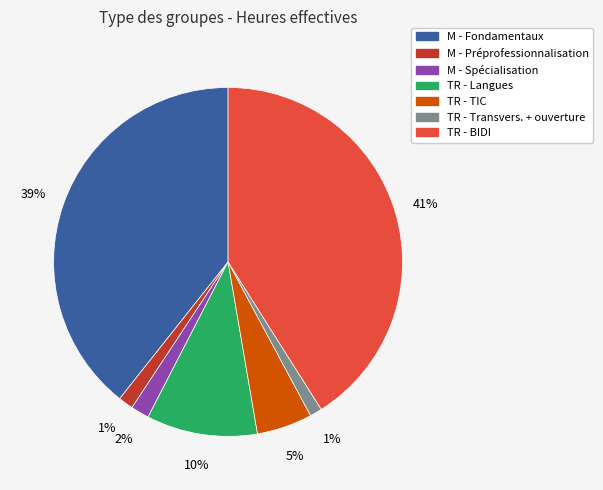

To the nearest percent, what is the average slice percentage?

14%